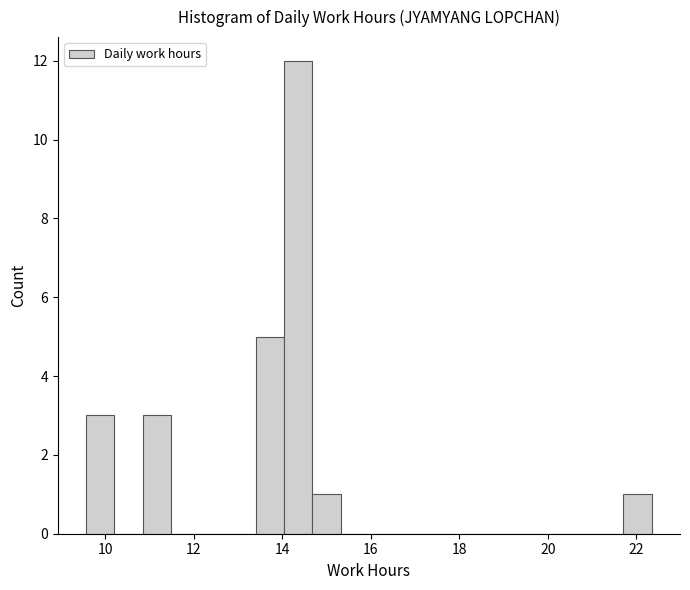

Read against the x-axis, roughly where is the centre of the tallest bar?

14.4